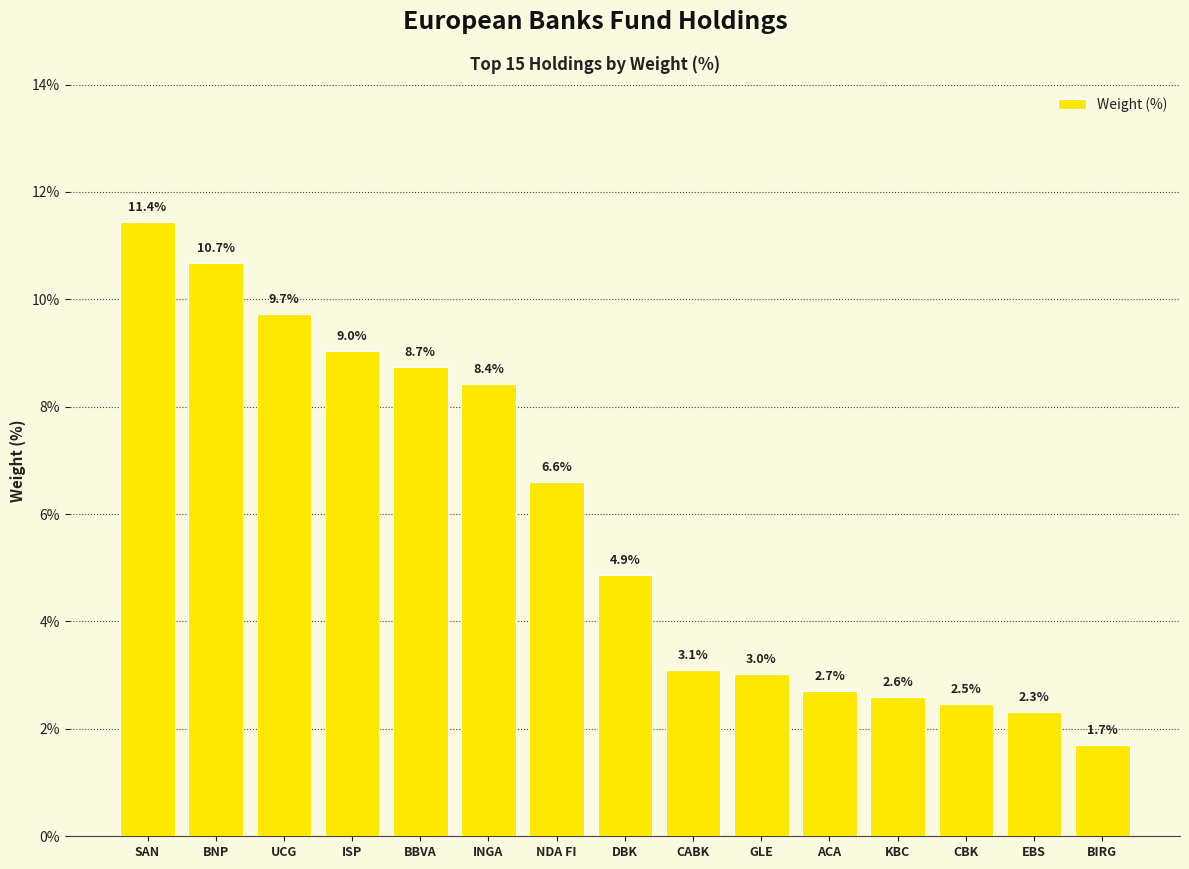

Where is the data nearest to the value 6?

NDA FI